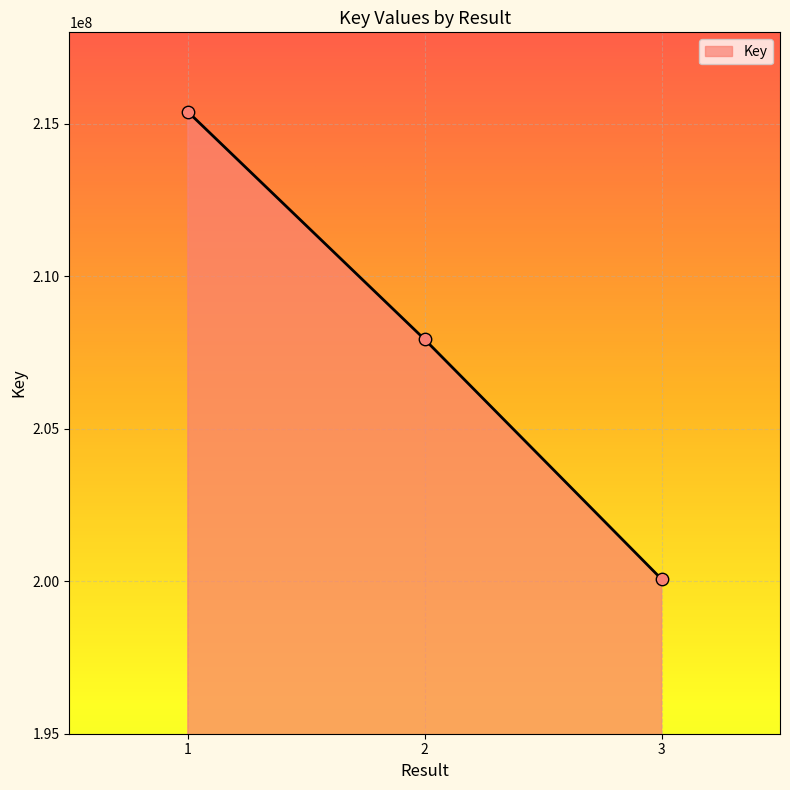

Which has a higher value, 2 or 1?

1